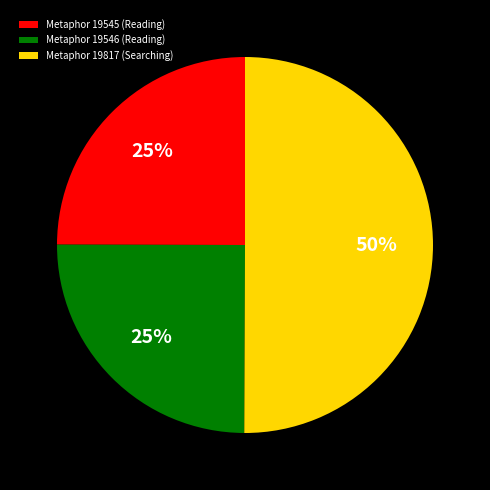

Which has a higher value, Metaphor 19817 (Searching) or Metaphor 19545 (Reading)?

Metaphor 19817 (Searching)